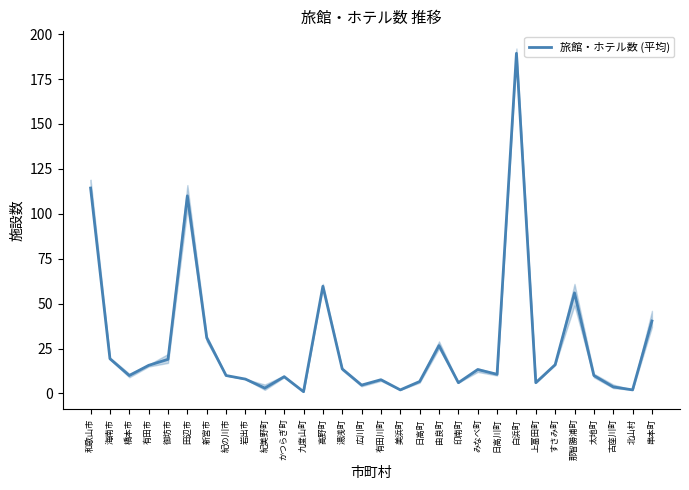

True or false: the data shows 184.4 at 田辺市.

False